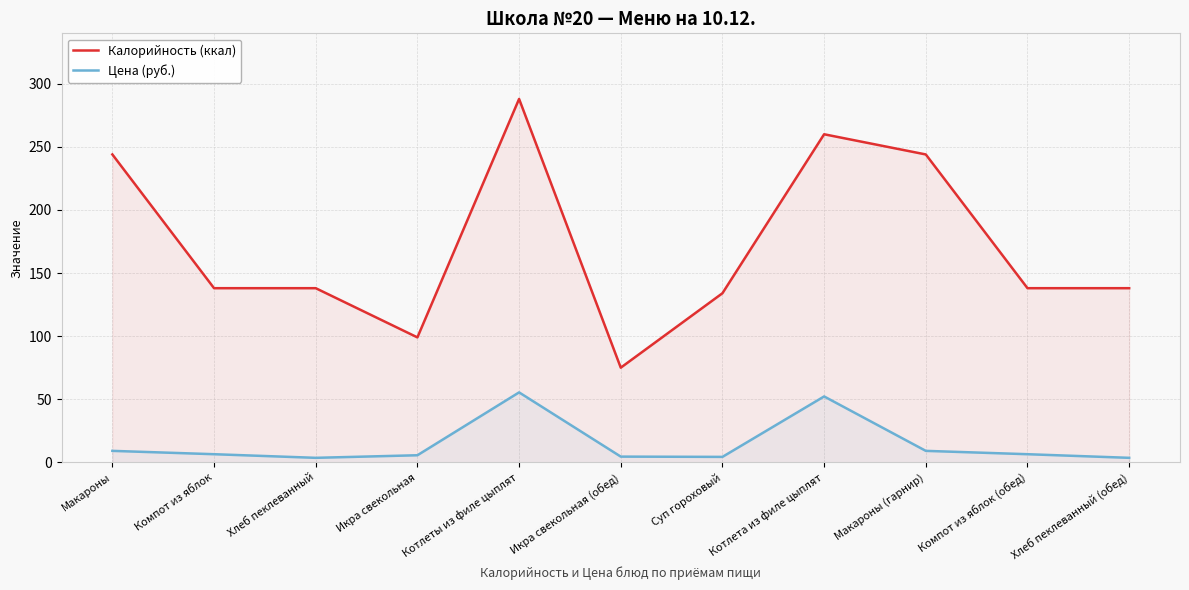

What value does the Цена (руб.) series have at Суп гороховый?

4.3